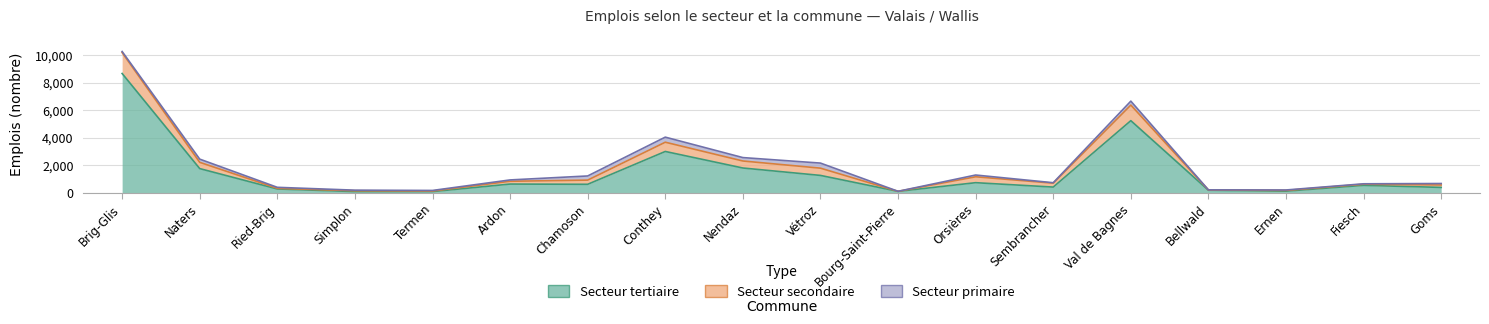

Is it true that Secteur secondaire equals 1257 at Sembrancher?

False